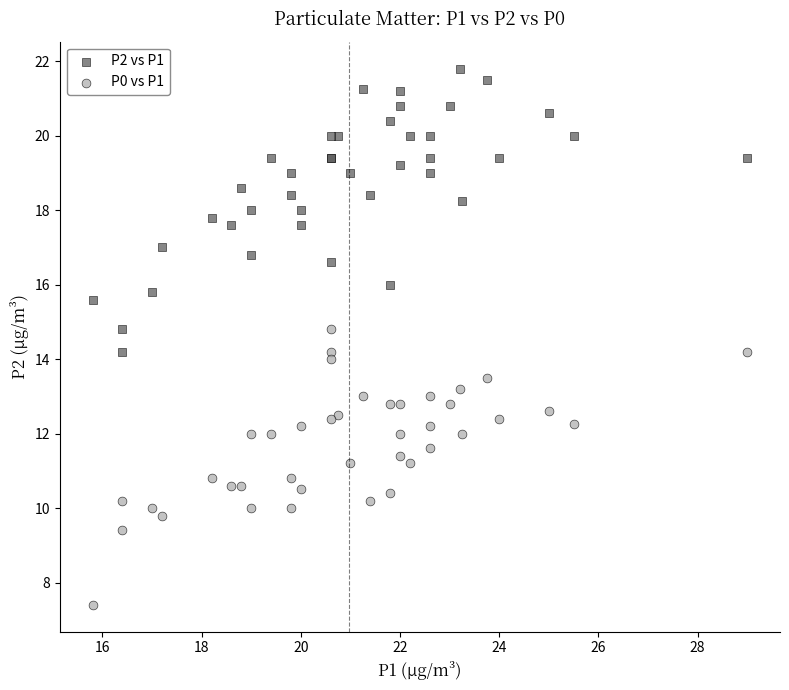

Which series reaches the maximum Y coordinate?

P2 vs P1